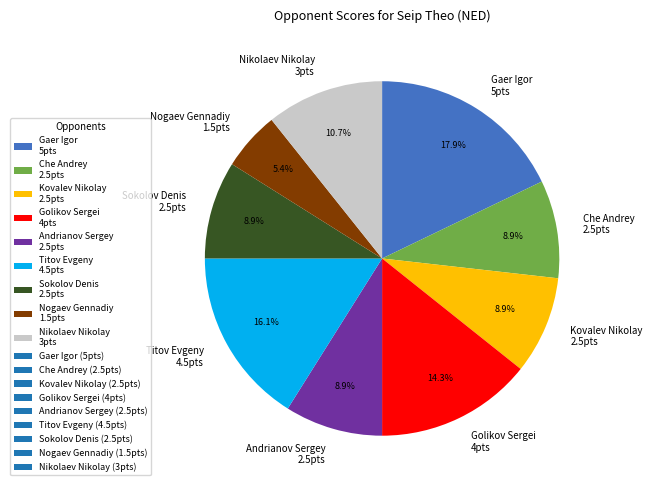

True or false: Andrianov Sergey accounts for 17% of the total.

False